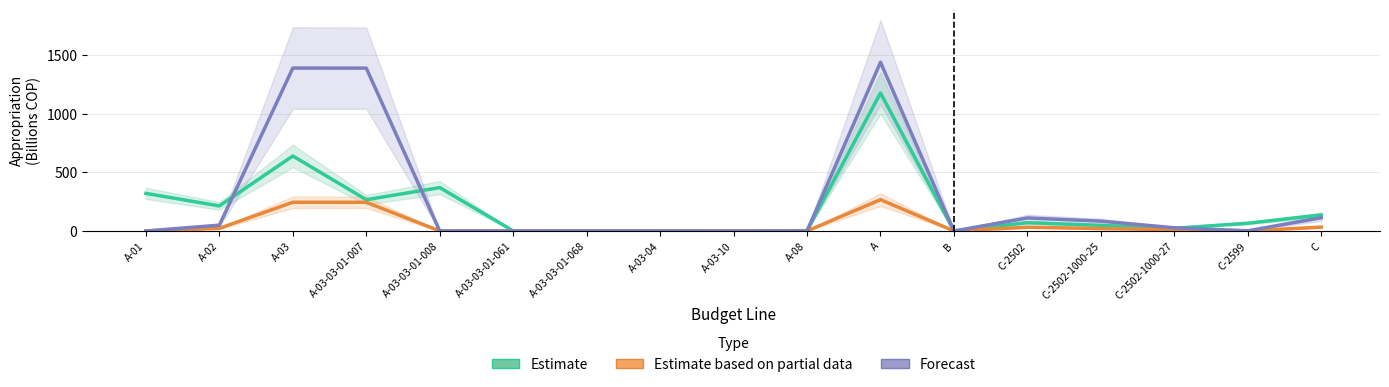

How many times do Estimate and Forecast cross each other?

8